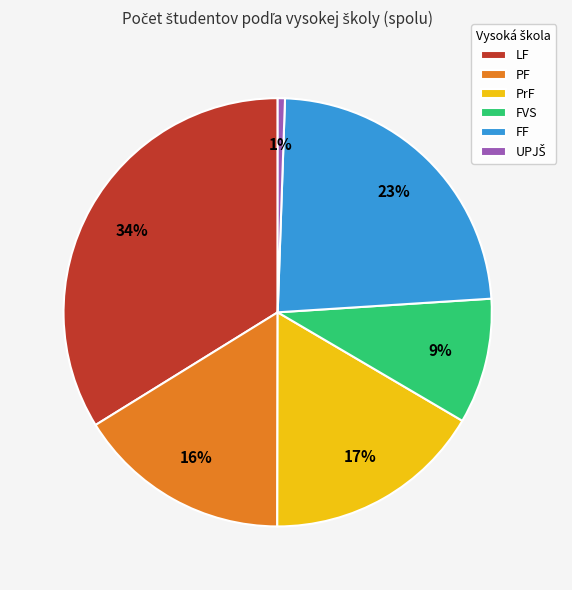

What is the ratio of the value at PrF to the value at FF?

0.7